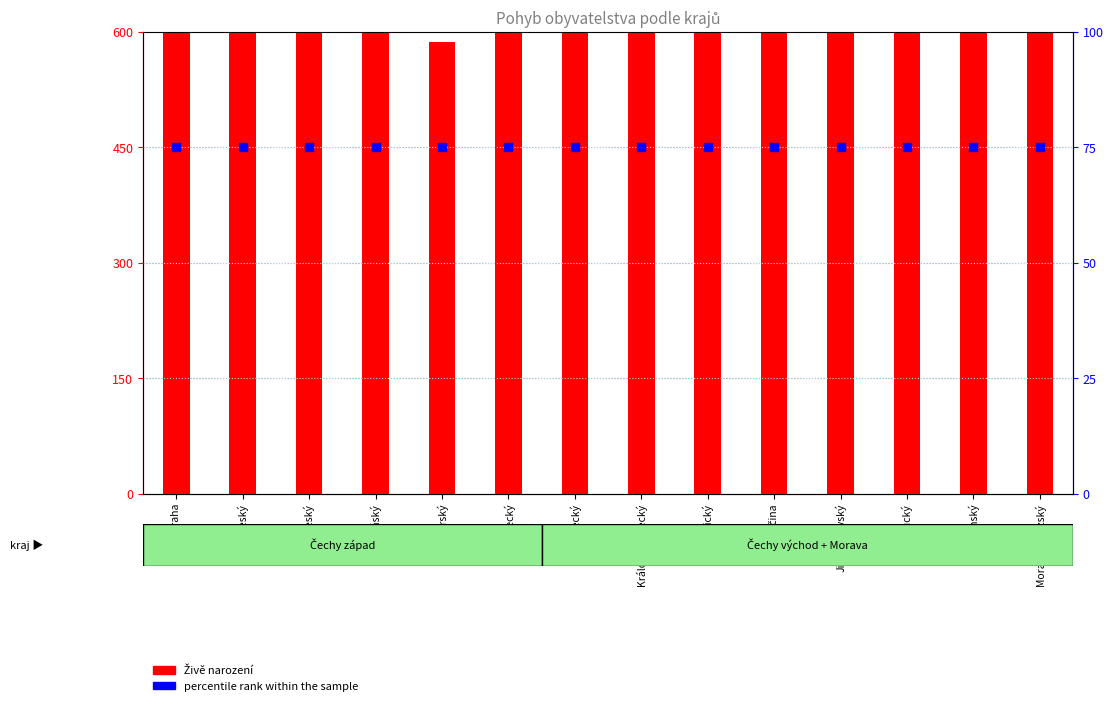

Which series has the largest total across all categories?

Živě narození